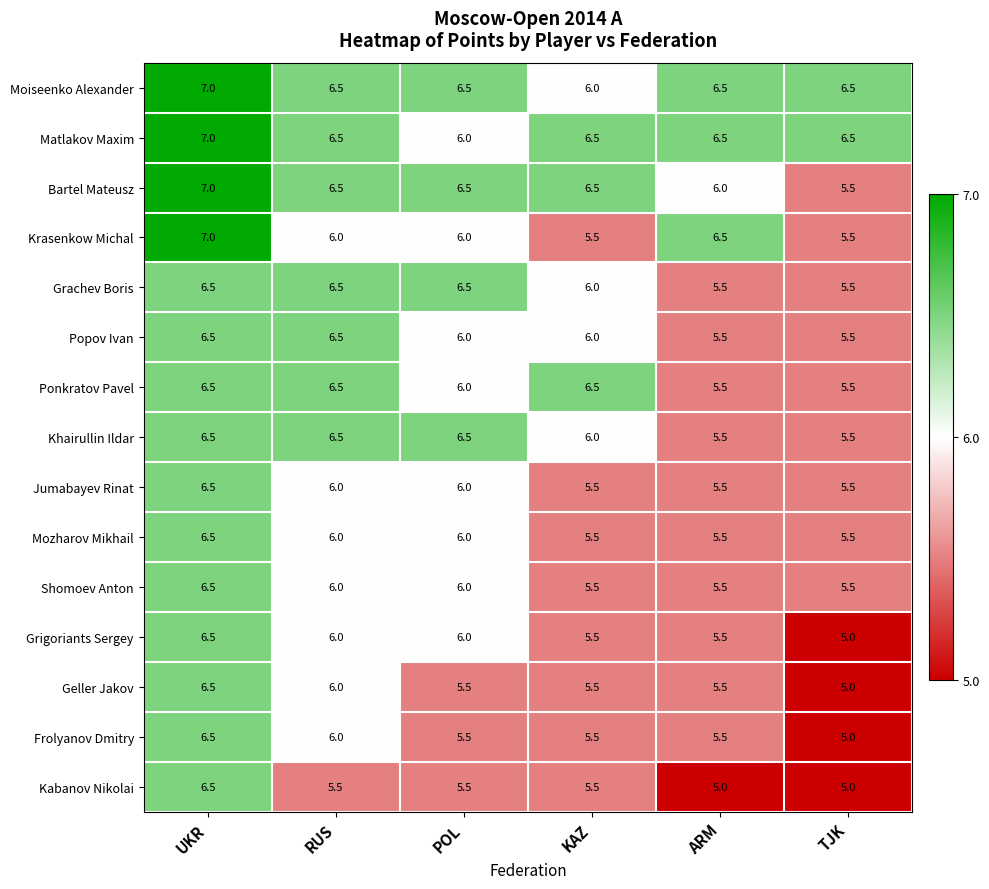

Which label corresponds to the largest value in the chart?

UKR